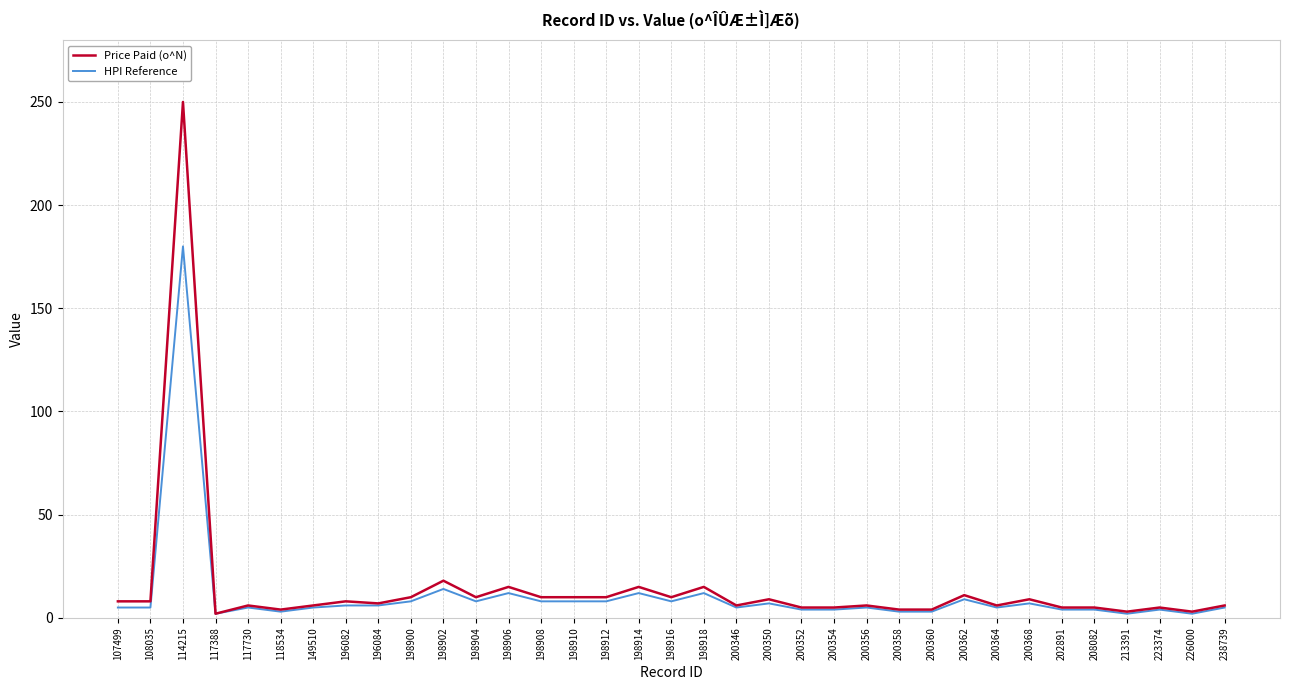

Which series has the widest spread of values?

Price Paid (o^N)